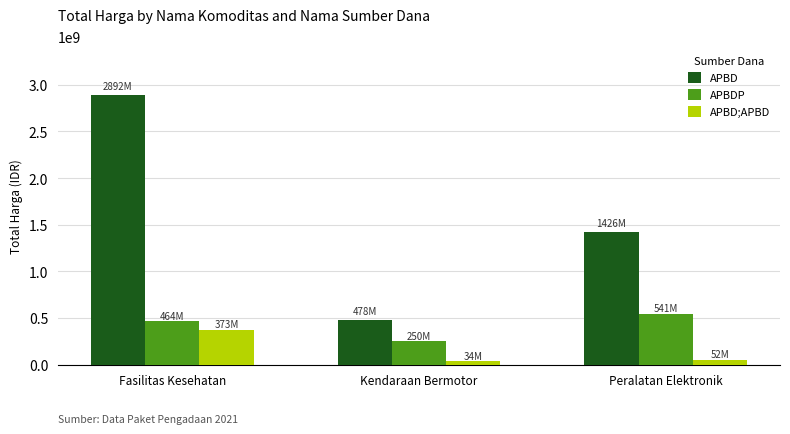

At which label is APBDP closest to 395710500?

Fasilitas Kesehatan